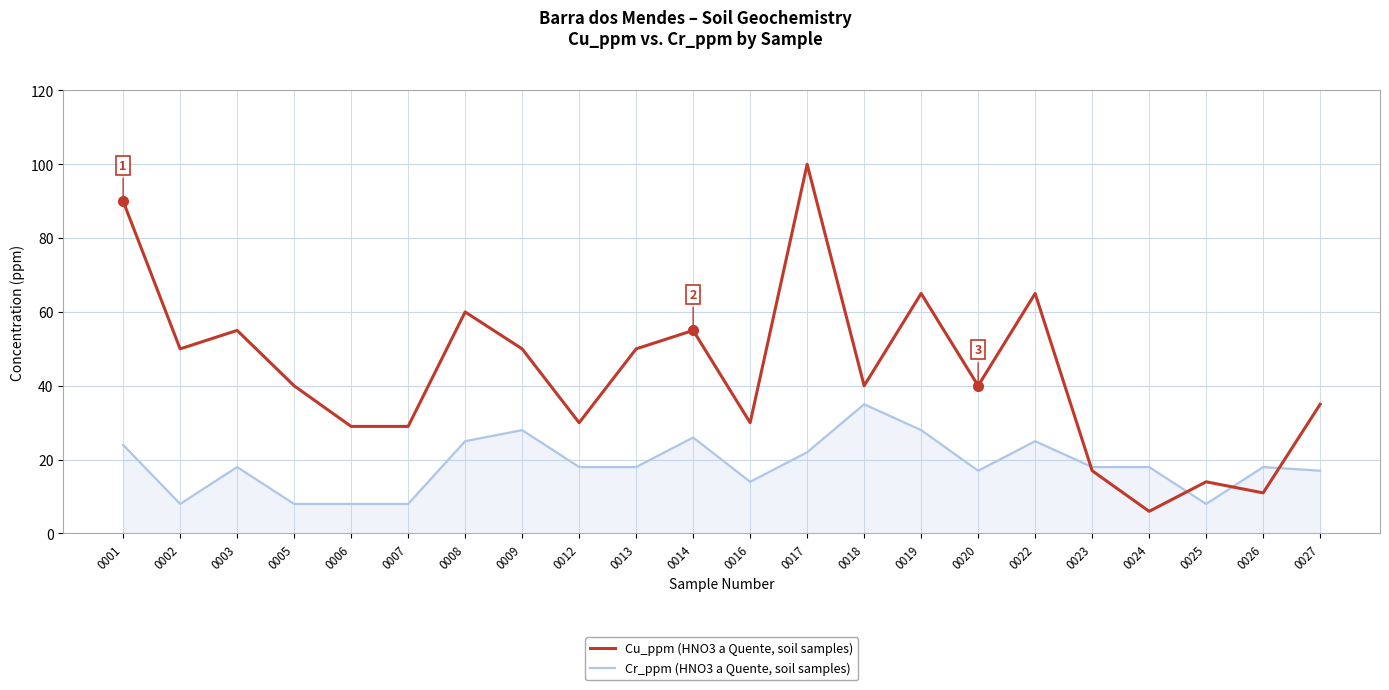

Between 0014 and 0026, which series saw the biggest shift?

Cu_ppm (HNO3 a Quente, soil samples)